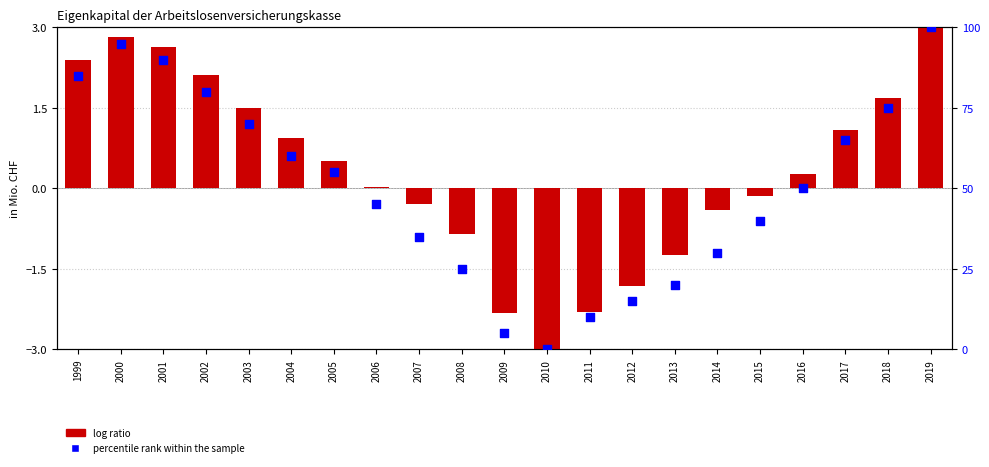

Which series has the widest spread of Y values?

percentile rank within the sample